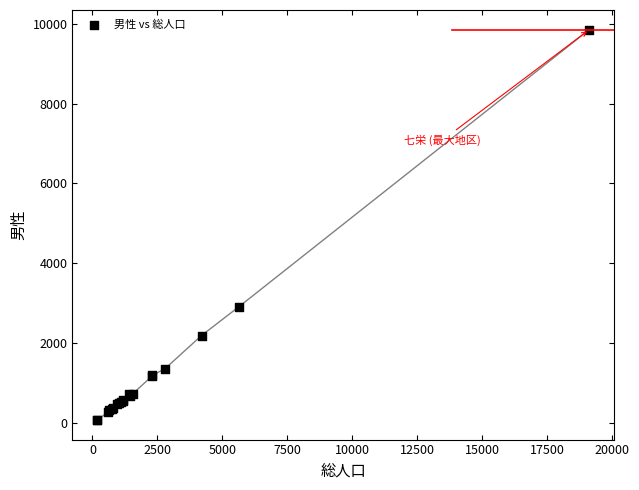

What Y value in the scatter plot is closest to 4967?

2923